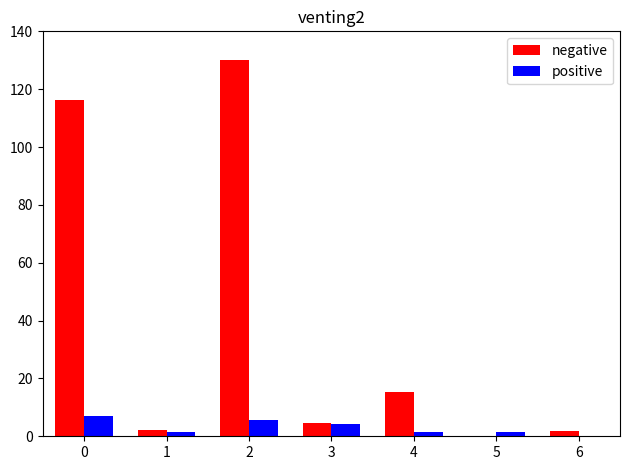

What is the spread (max minus min) of values at 2?

124.4